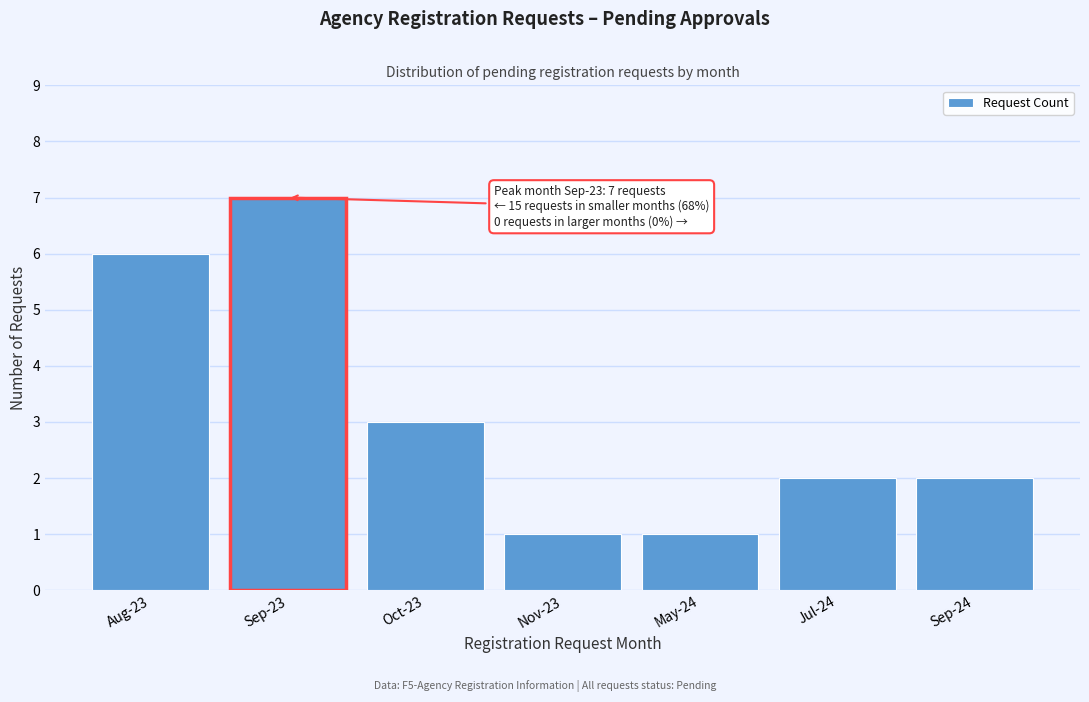

Reading right to left, what are all the values shown in this chart?

2	2	1	1	3	7	6